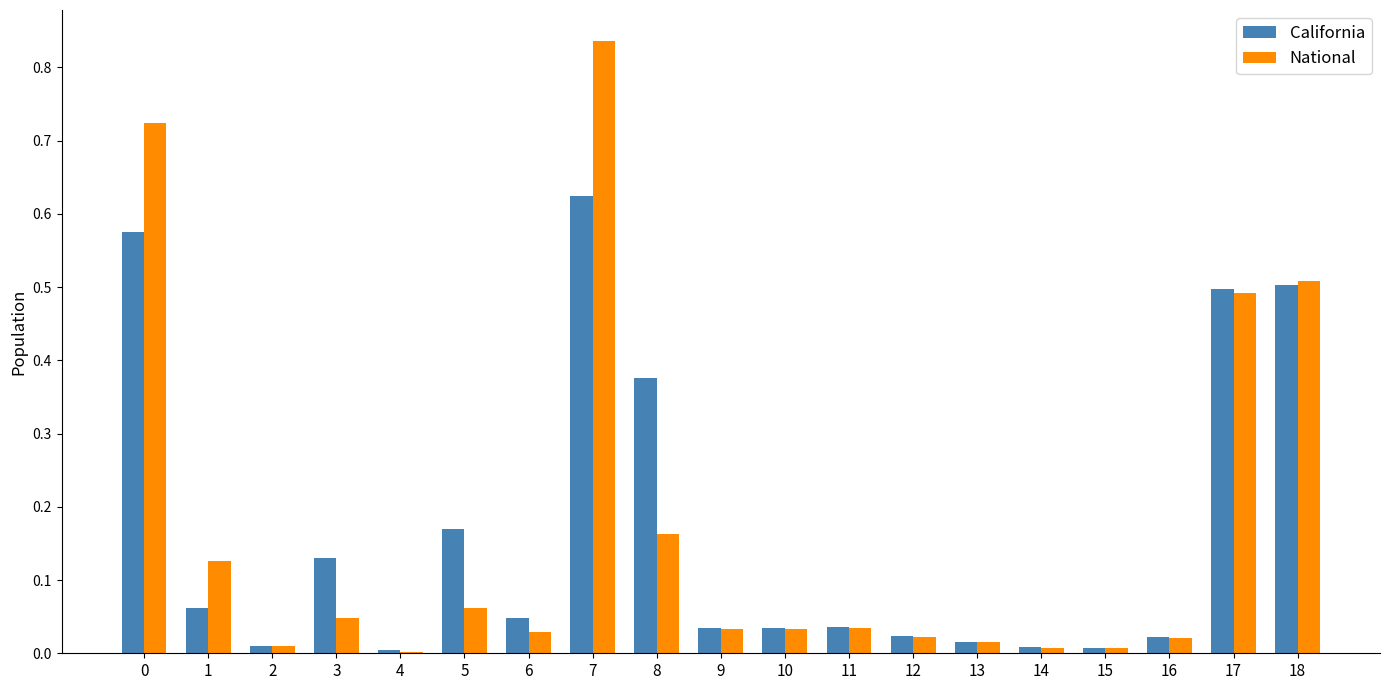

True or false: National has a value of 1.2 at 7.

False